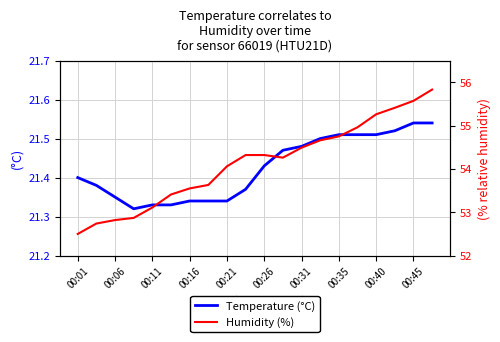

The Temperature (°C) series shows 35.4 at 00:31. True or false?

False